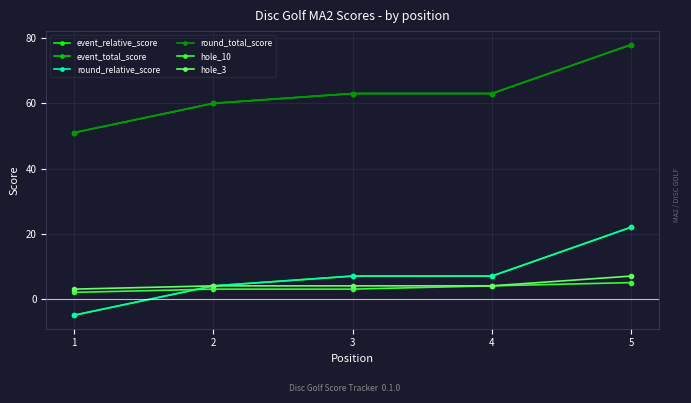

Is this an area chart (filled region under the line)?

No